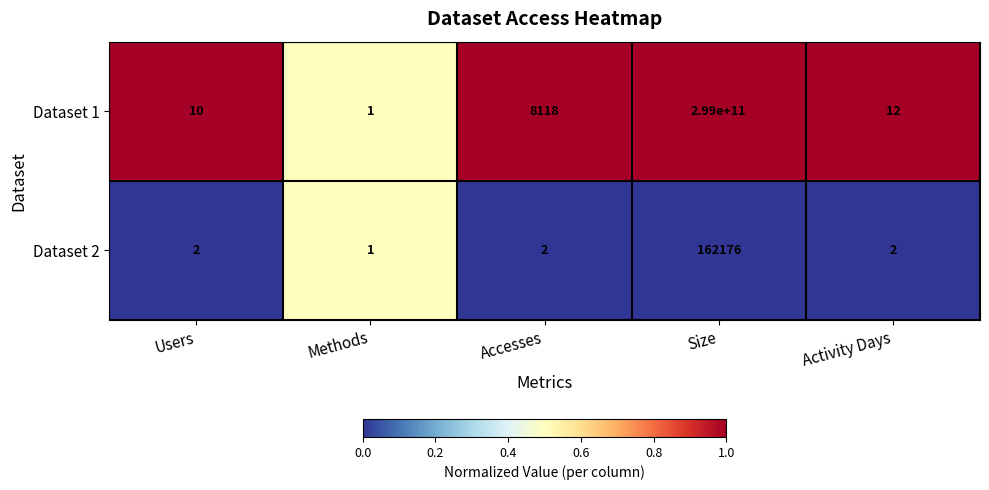

Rank the series by their maximum value, from lowest to highest.

Dataset 2, Dataset 1